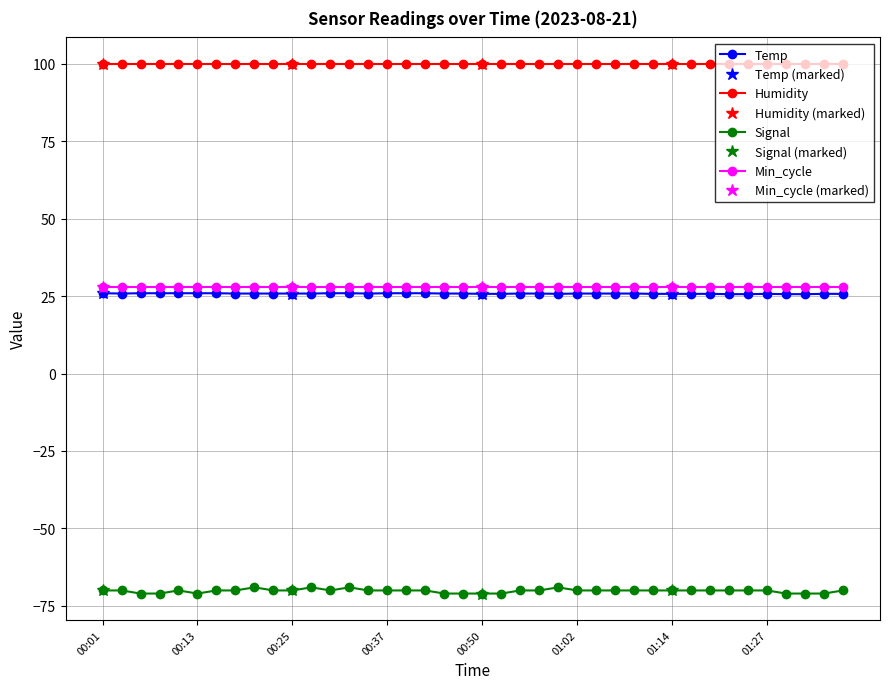

At which label is Temp closest to 25?

01:22